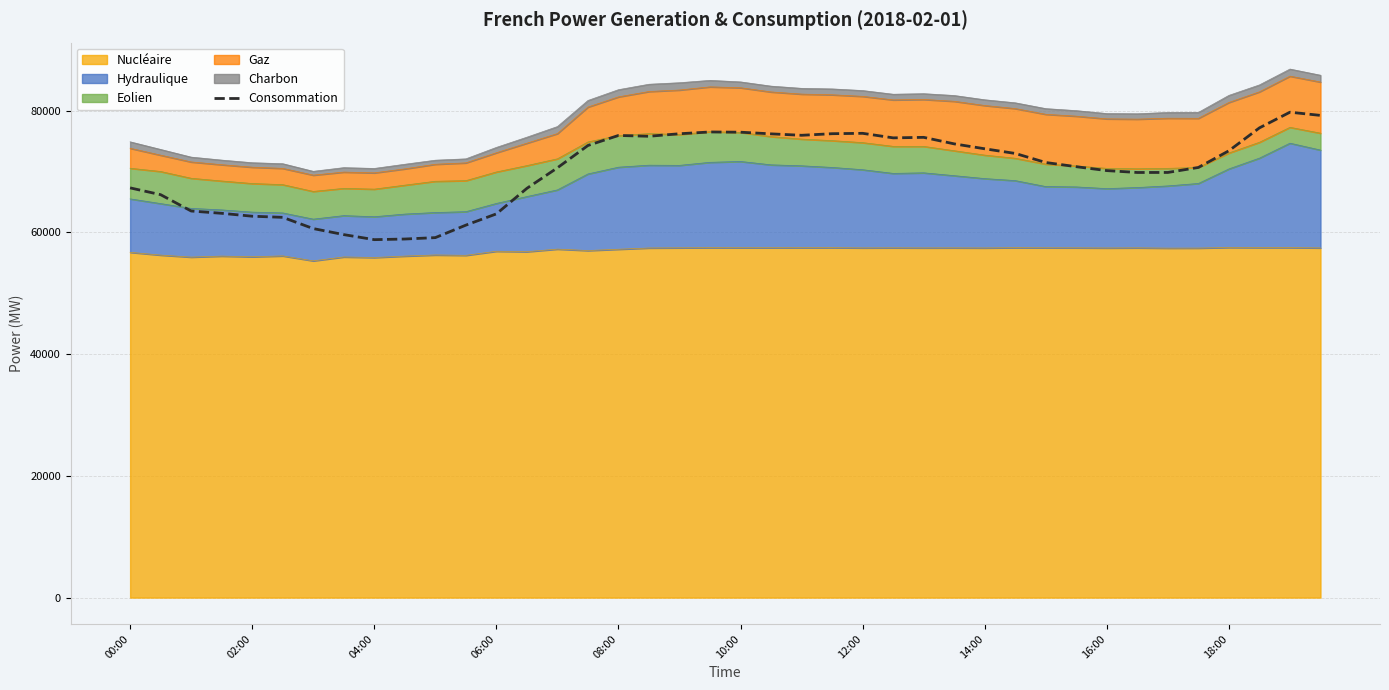

How many lines are shown in the chart?

1